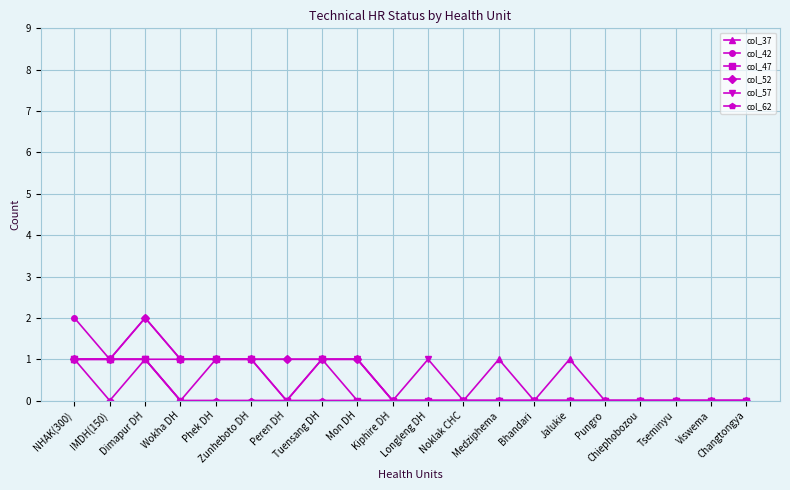

True or false: col_57 has more than 0 interior local peaks.

True